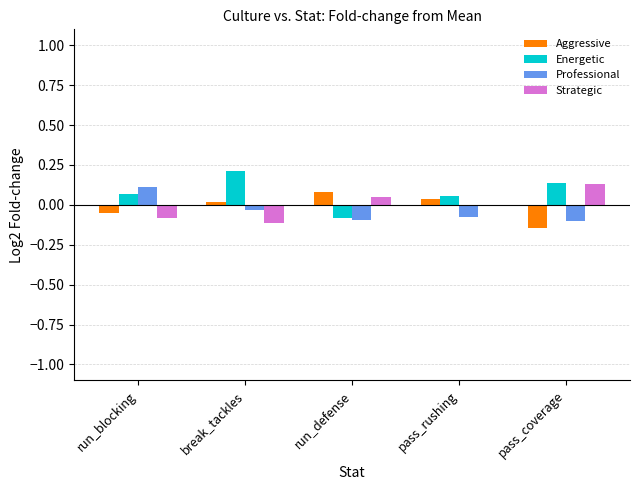

At which category does the chart reach its peak across all series?

break_tackles